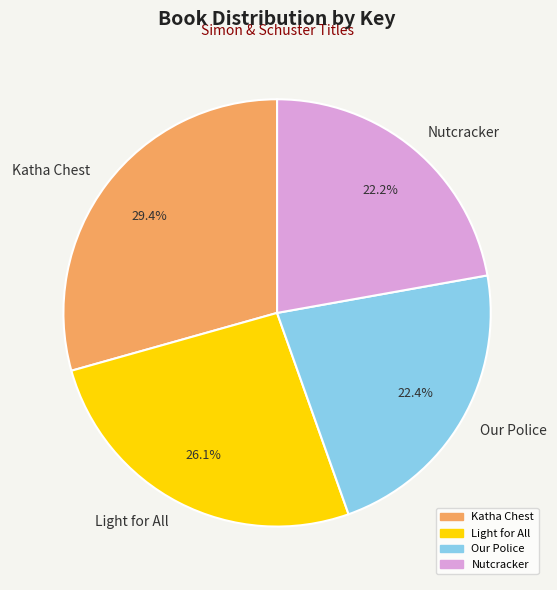

To the nearest percent, what percentage of the pie is Nutcracker?

22%